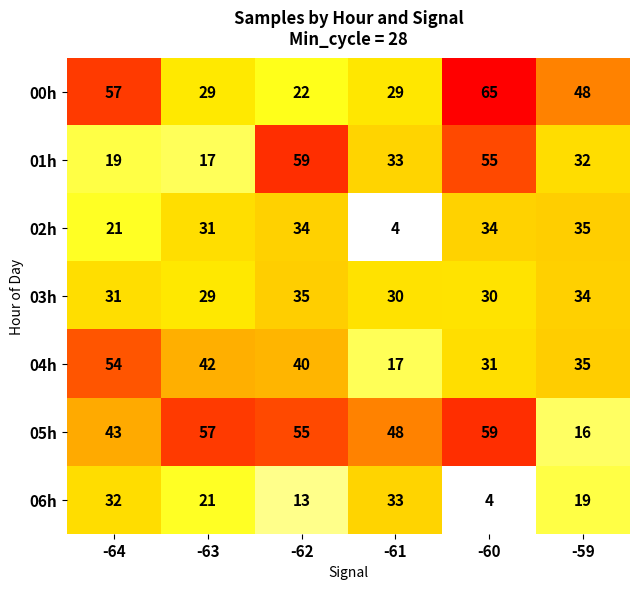

What is the total value across all series at -64?

257